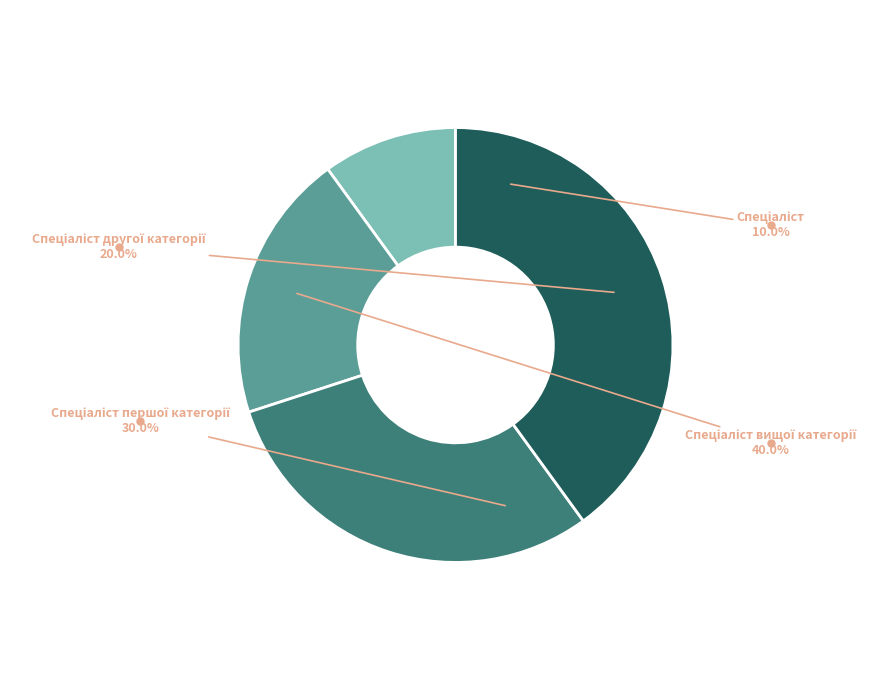

Which category has the biggest portion of the pie?

Спеціаліст вищої категорії